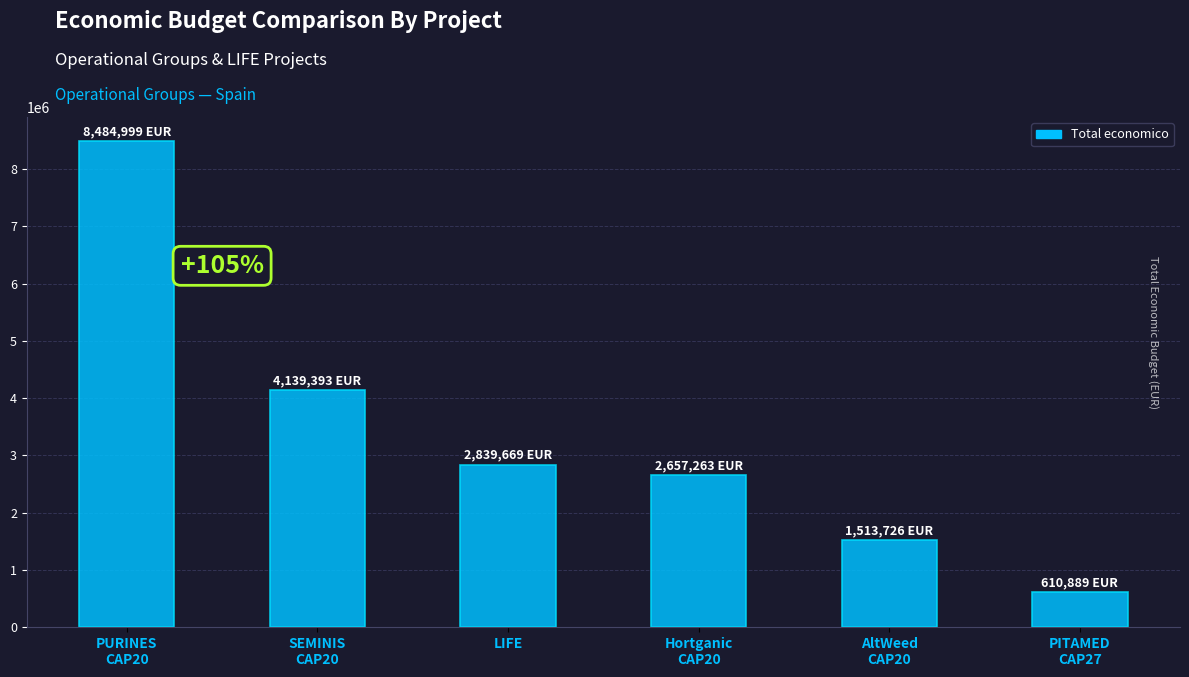

List the labels in order of value, largest first.

PURINES
CAP20, SEMINIS
CAP20, LIFE, Hortganic
CAP20, AltWeed
CAP20, PITAMED
CAP27